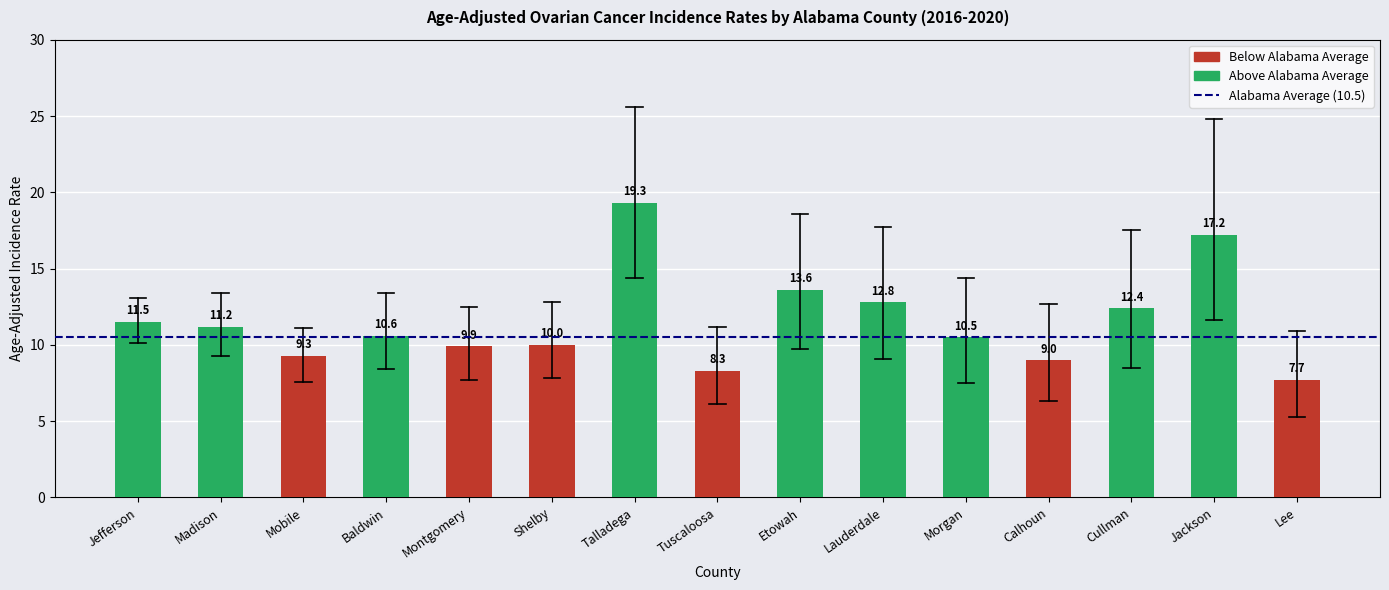

Does the chart contain stacked bars?

No